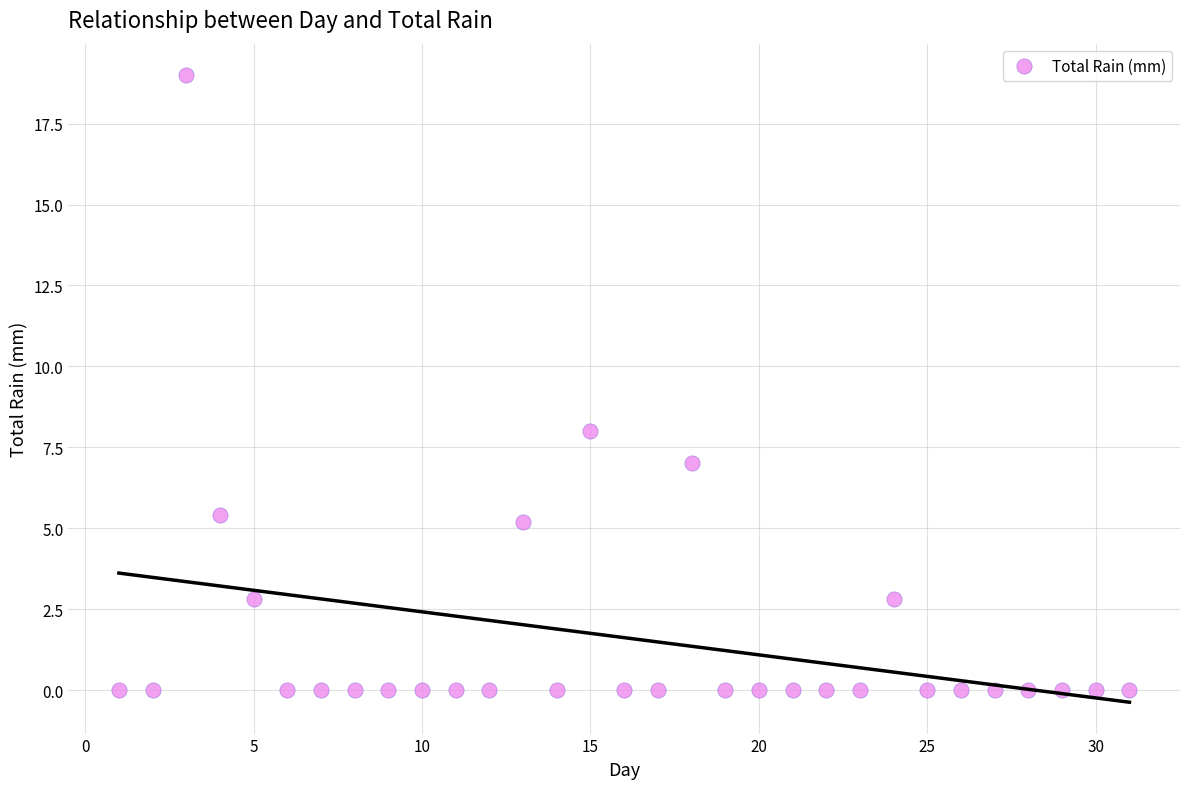

What is the range of X values (max minus min)?

30.0